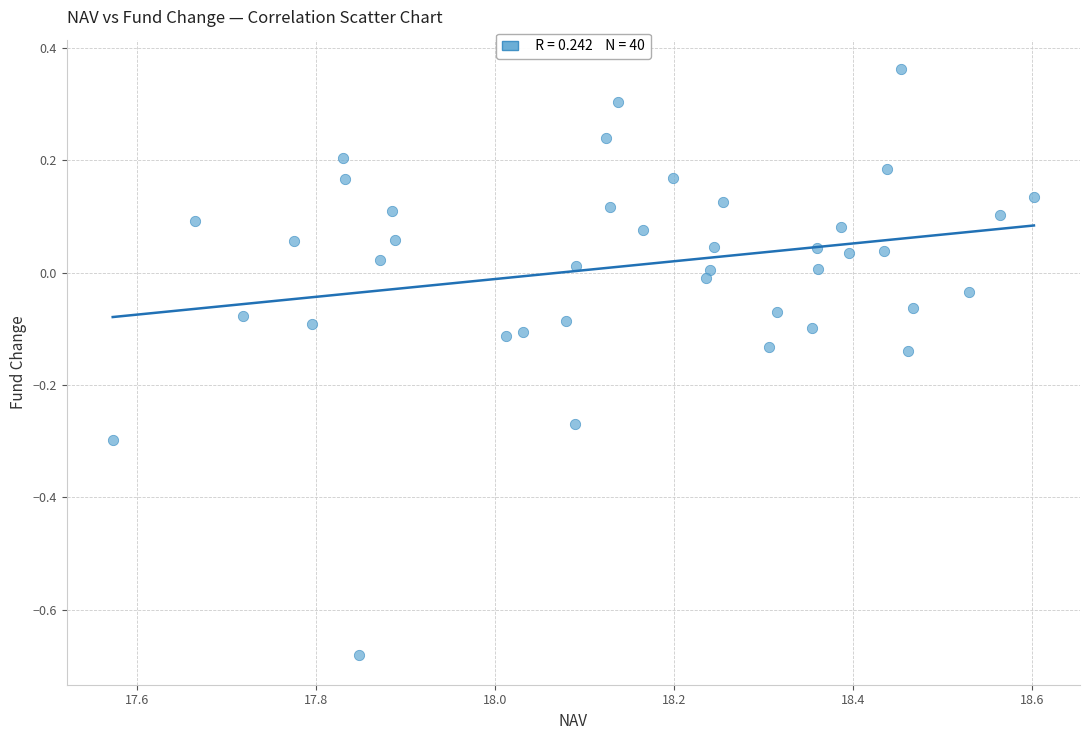

What is the range of X values (max minus min)?

1.0